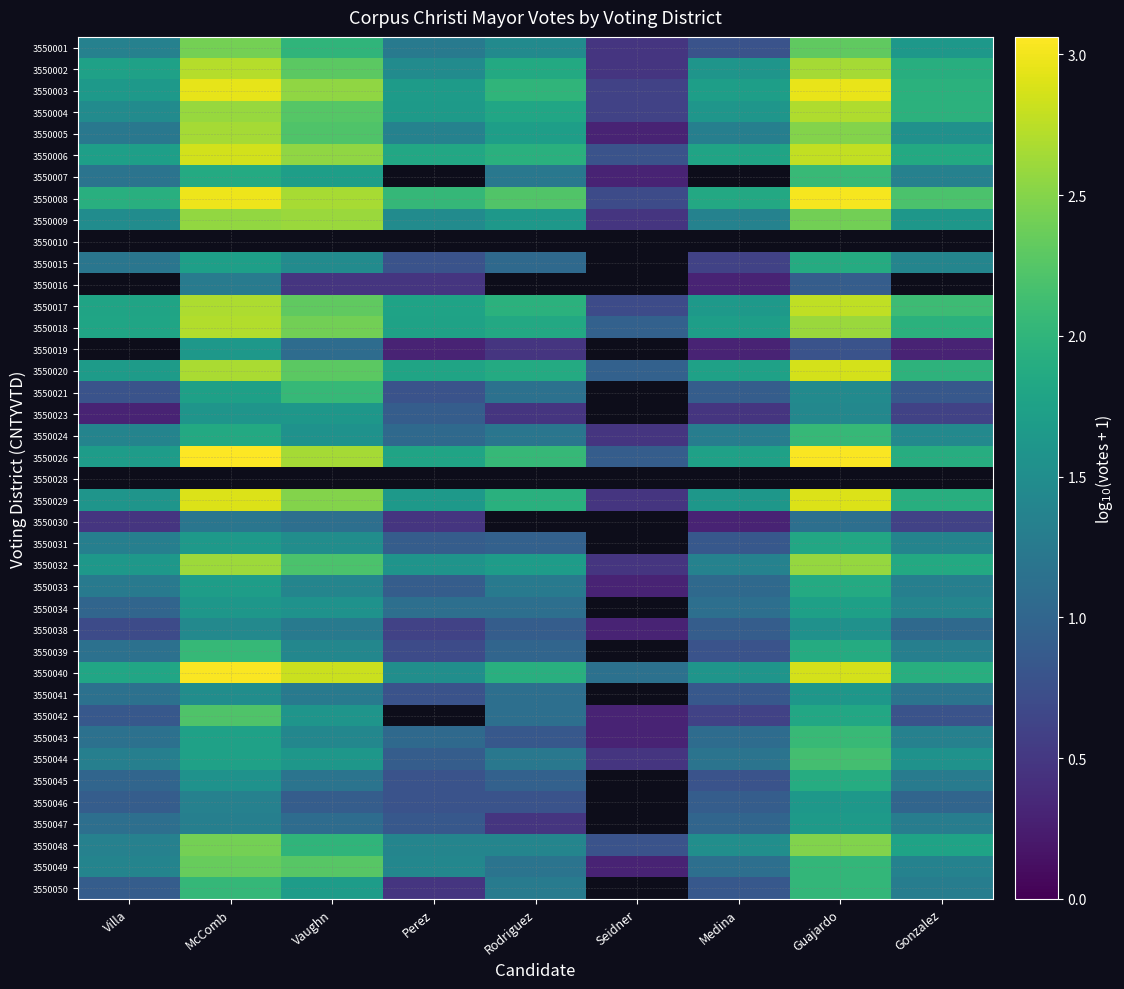

List the series in order of their peak value, highest first.

3550008, 3550003, 3550010, 3550016, 3550017, 3550019, 3550026, 3550028, 3550040, 3550029, 3550020, 3550006, 3550002, 3550018, 3550004, 3550005, 3550032, 3550009, 3550048, 3550001, 3550049, 3550042, 3550044, 3550007, 3550043, 3550024, 3550039, 3550021, 3550050, 3550045, 3550015, 3550033, 3550031, 3550034, 3550047, 3550046, 3550023, 3550041, 3550038, 3550030